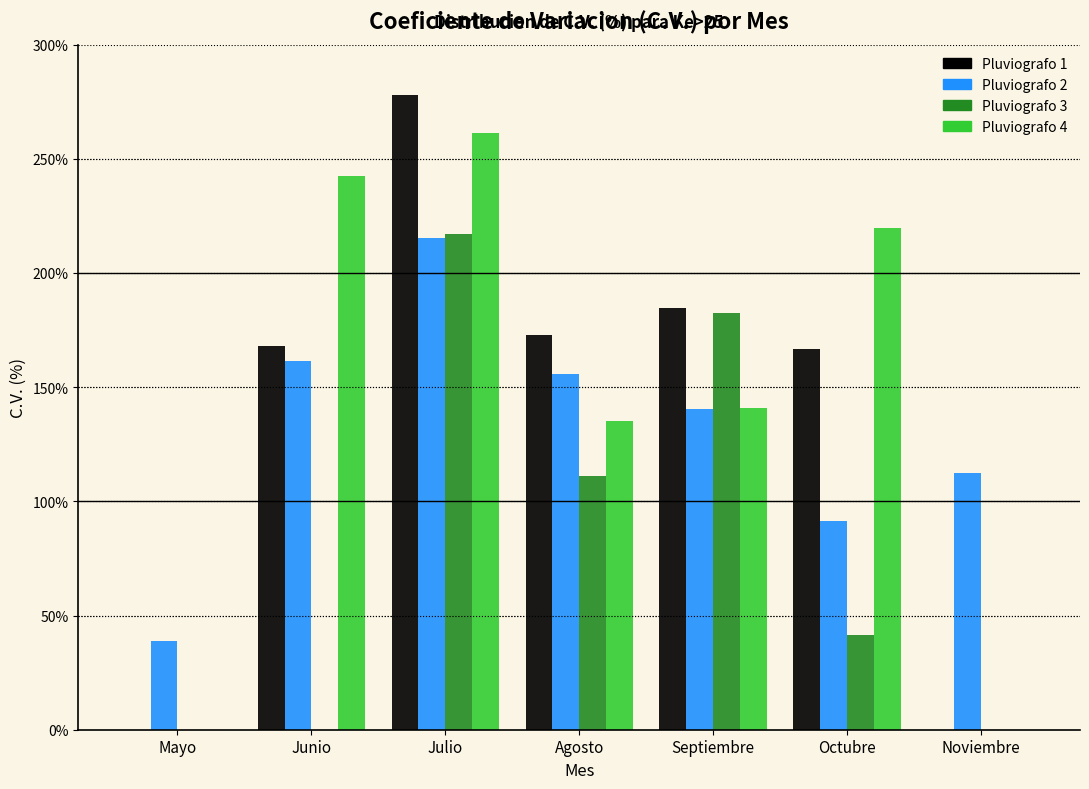

Which series changed the most between Junio and Octubre?

Pluviografo 2